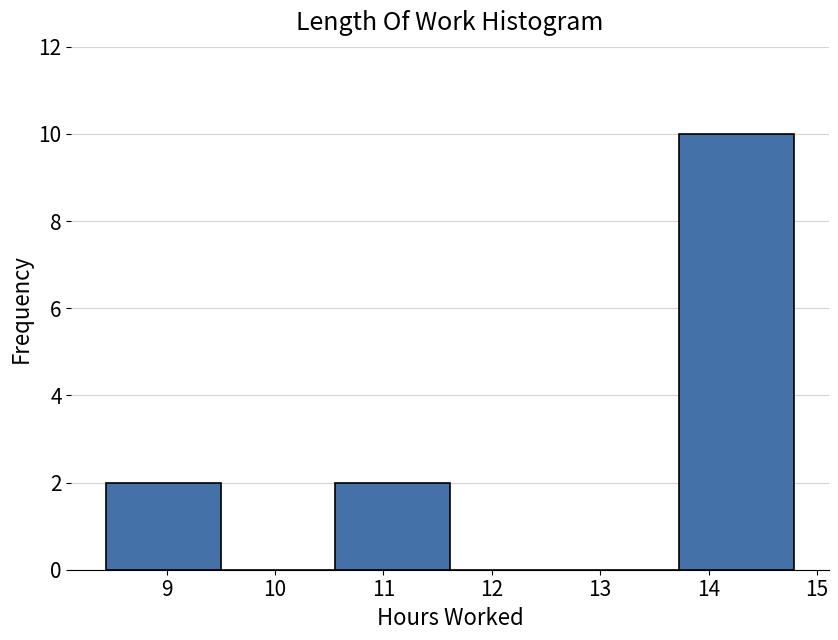

Over which range of the x-axis is the bar tallest?

13.7 to 14.8